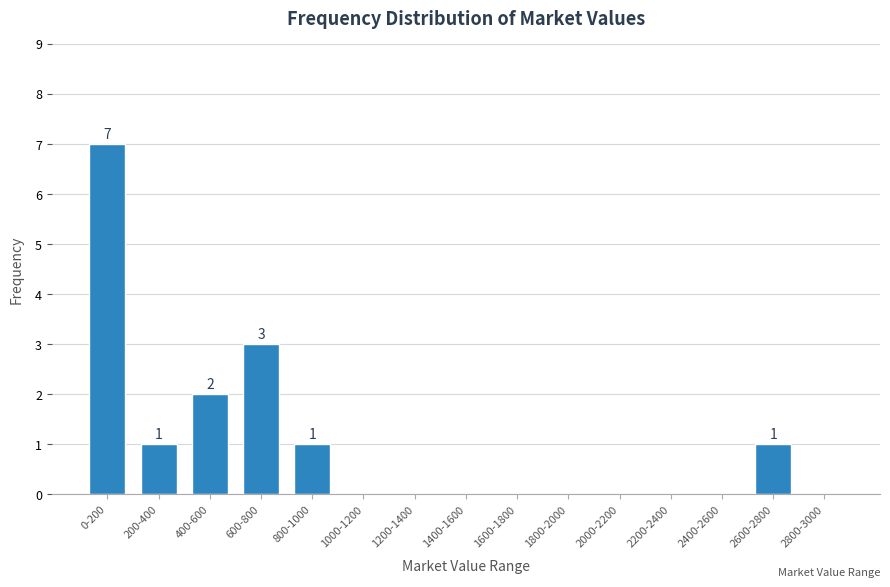

Reading left to right, transcribe all the data shown in this chart.

0-200=7	200-400=1	400-600=2	600-800=3	800-1000=1	1000-1200=0	1200-1400=0	1400-1600=0	1600-1800=0	1800-2000=0	2000-2200=0	2200-2400=0	2400-2600=0	2600-2800=1	2800-3000=0